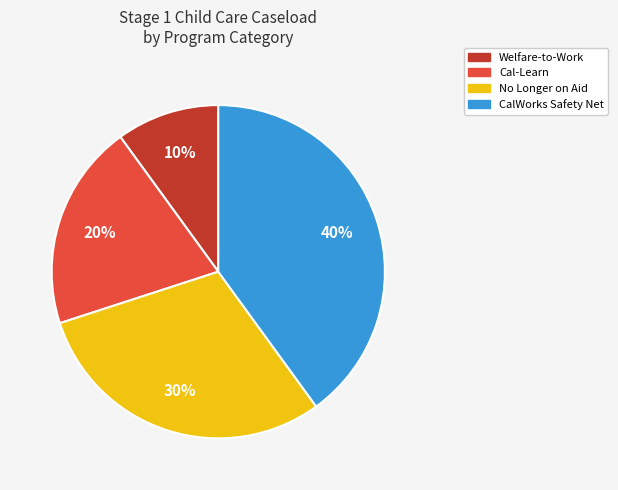

Rank the categories by value from lowest to highest.

Welfare-to-Work, Cal-Learn, No Longer on Aid, CalWorks Safety Net